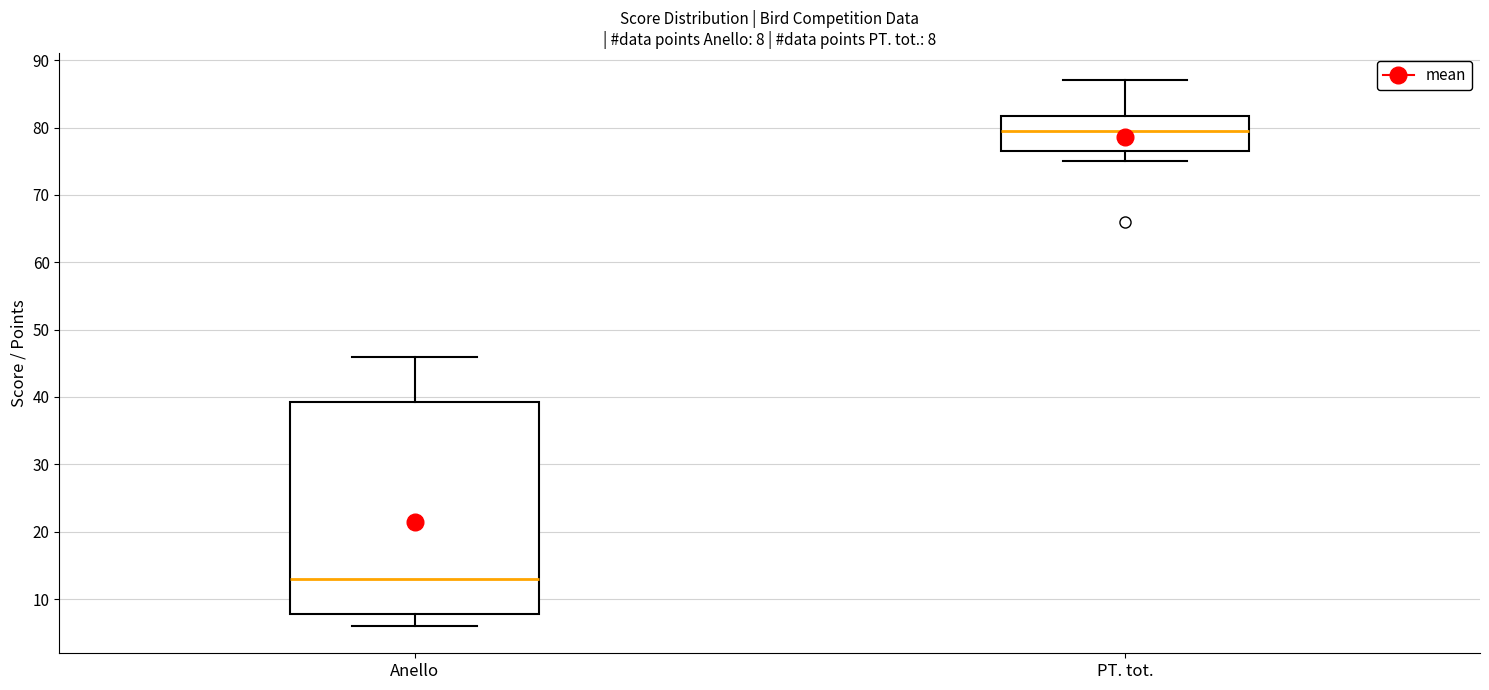

Comparing the boxes themselves (not the whiskers), which one is the tallest?

Anello